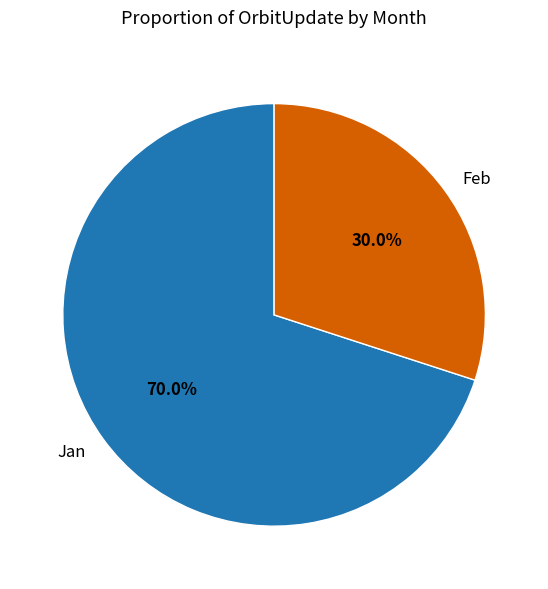

What percentage is the Jan slice, to the nearest percent?

70%